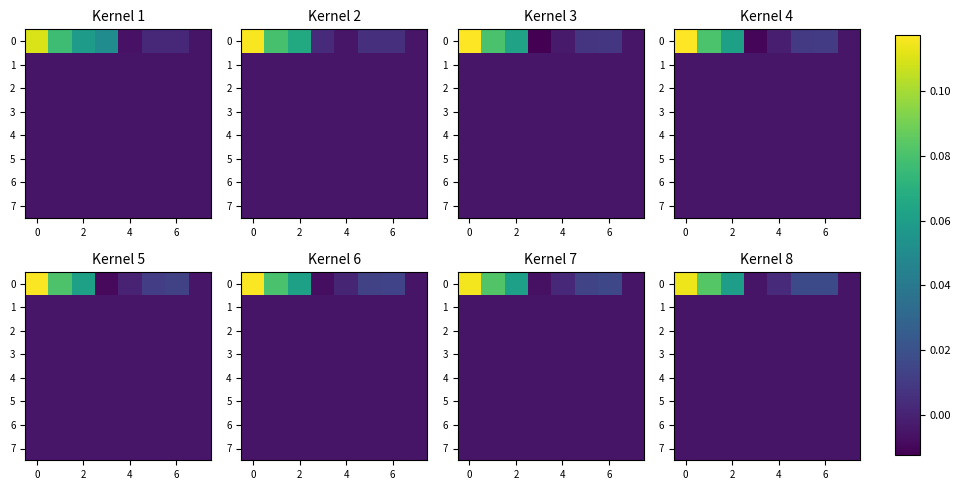

At how many categories does at least one series exceed 0?

6